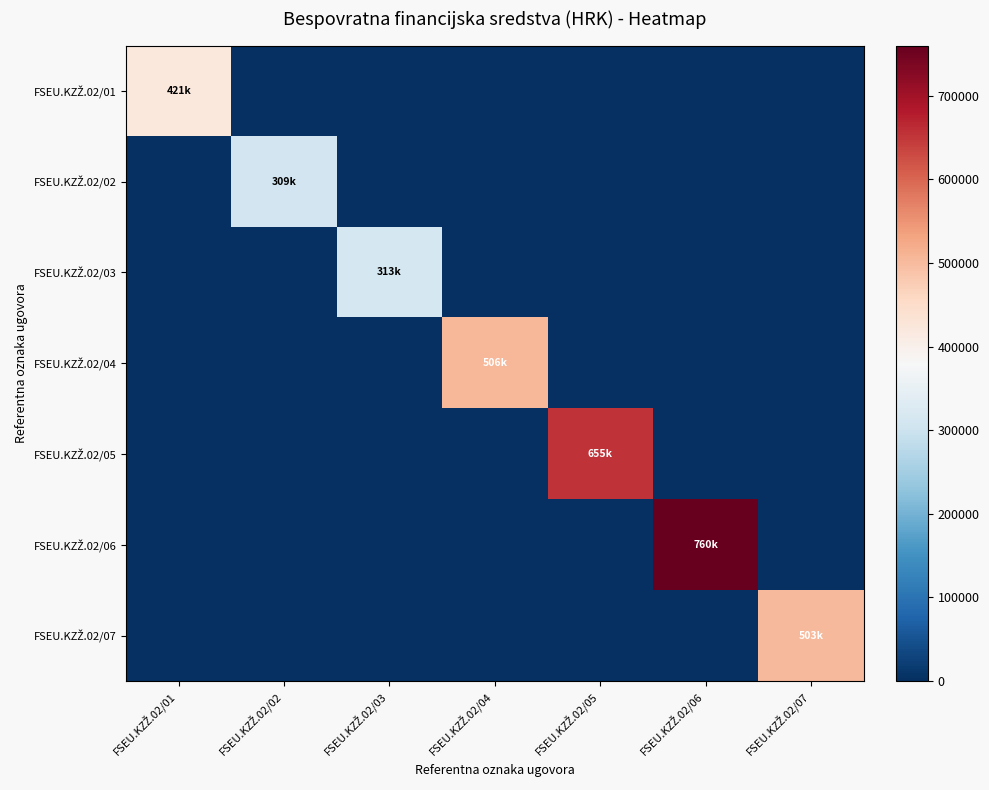

Which category has the highest value across all series?

FSEU.KZŽ.02/06